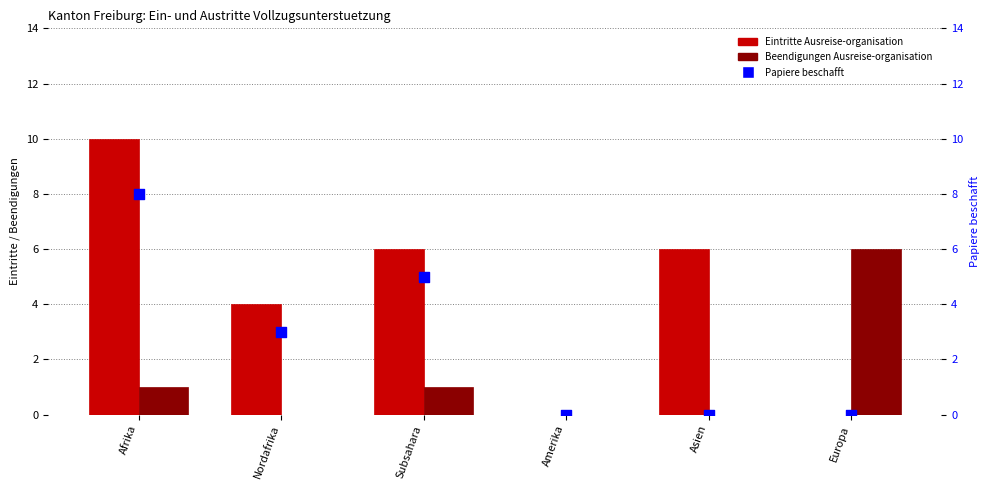

What are all the series names shown in the legend?

Eintritte Ausreise-organisation, Beendigungen Ausreise-organisation, Papiere beschafft